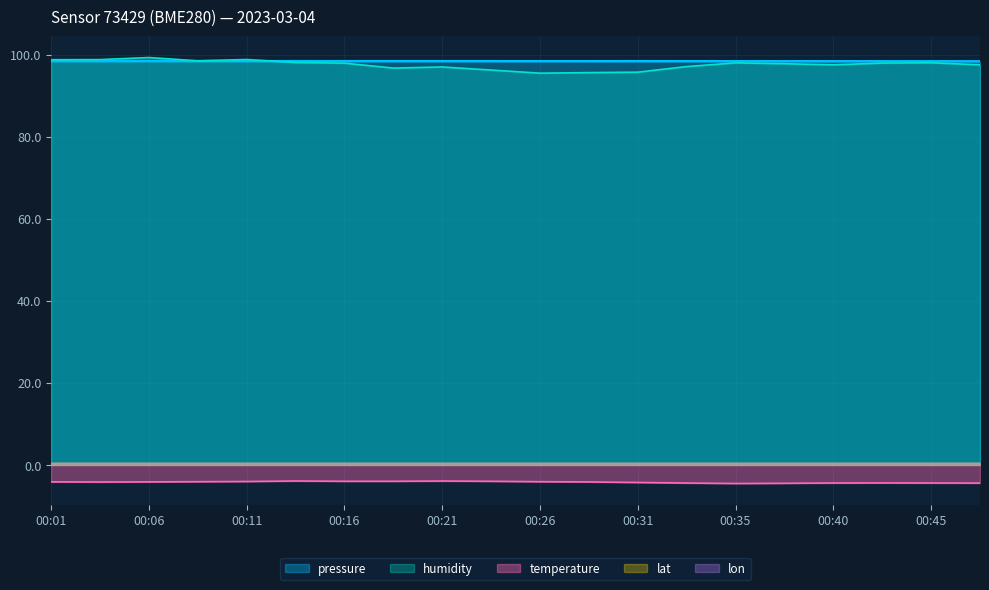

Which series has the largest total across all categories?

pressure